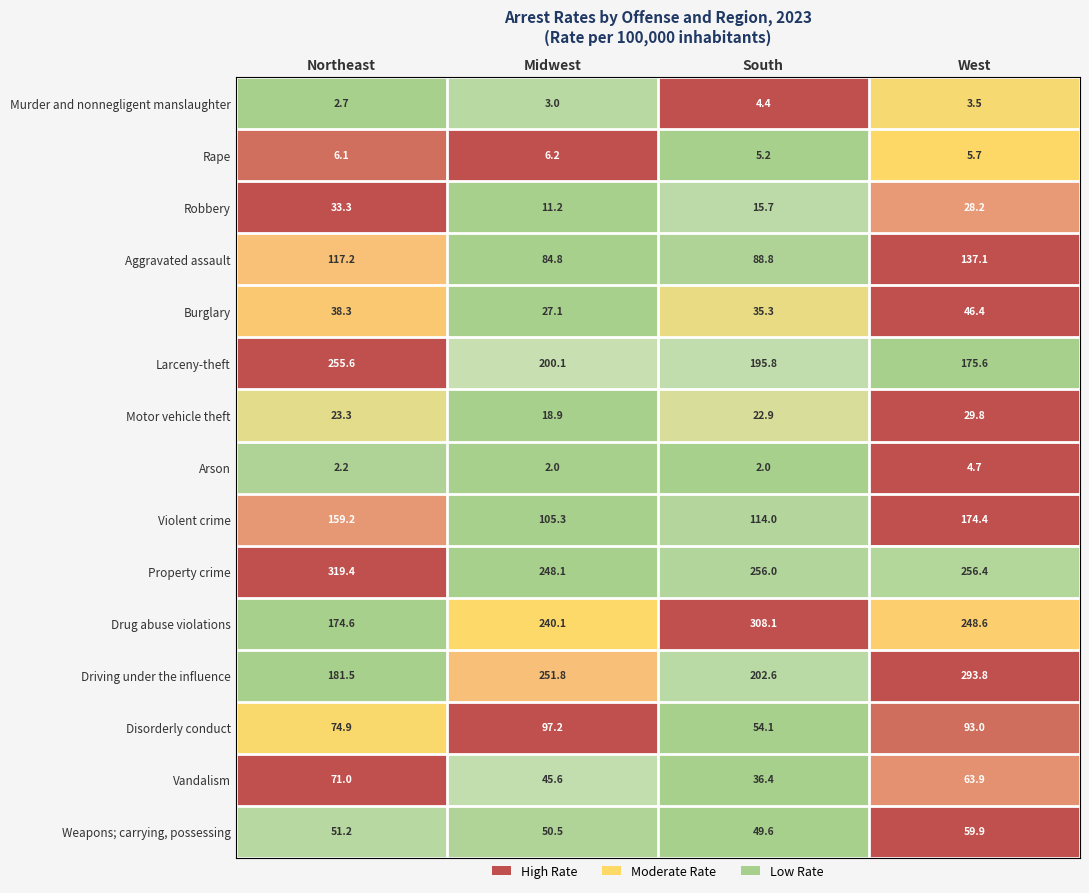

Is it true that Larceny-theft equals 200.1 at Midwest?

True